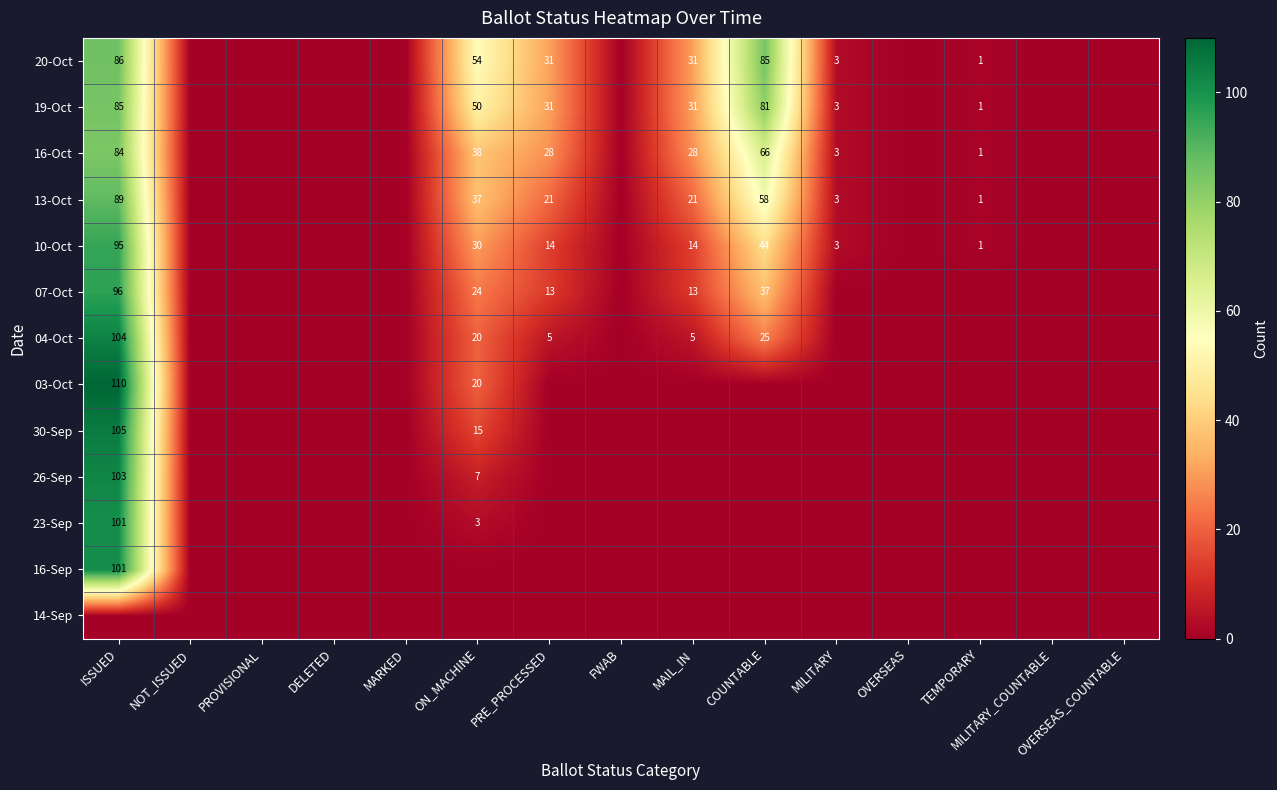

The 19-Oct series shows 73 at ON_MACHINE. True or false?

False